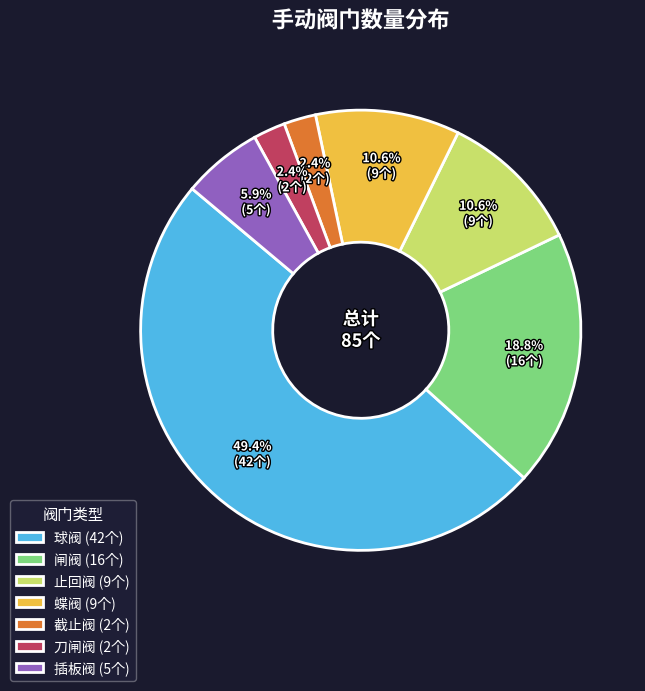

What is the largest slice in the pie chart?

球阀